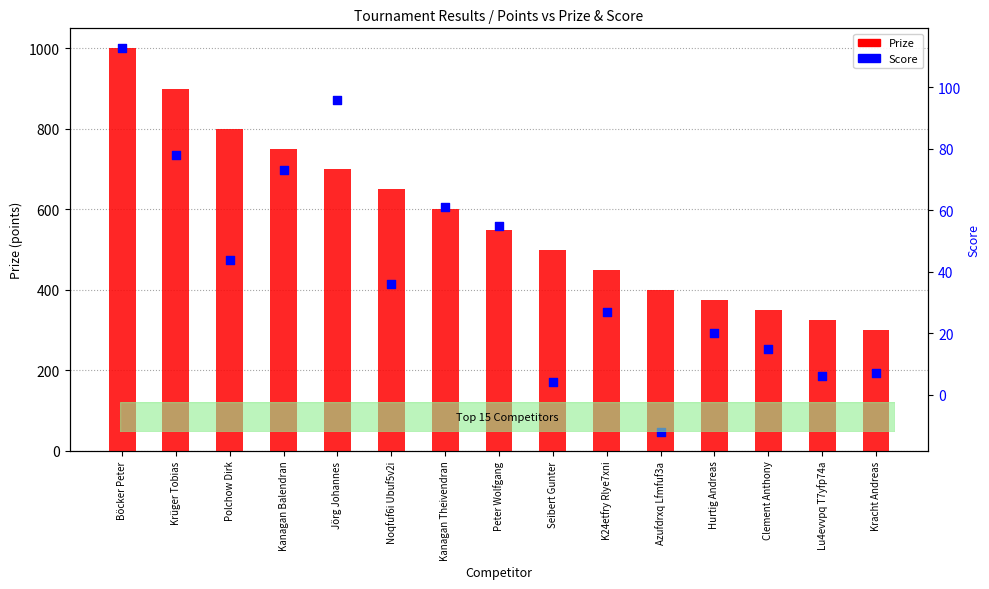

What are all the series names shown in the legend?

Prize, Score